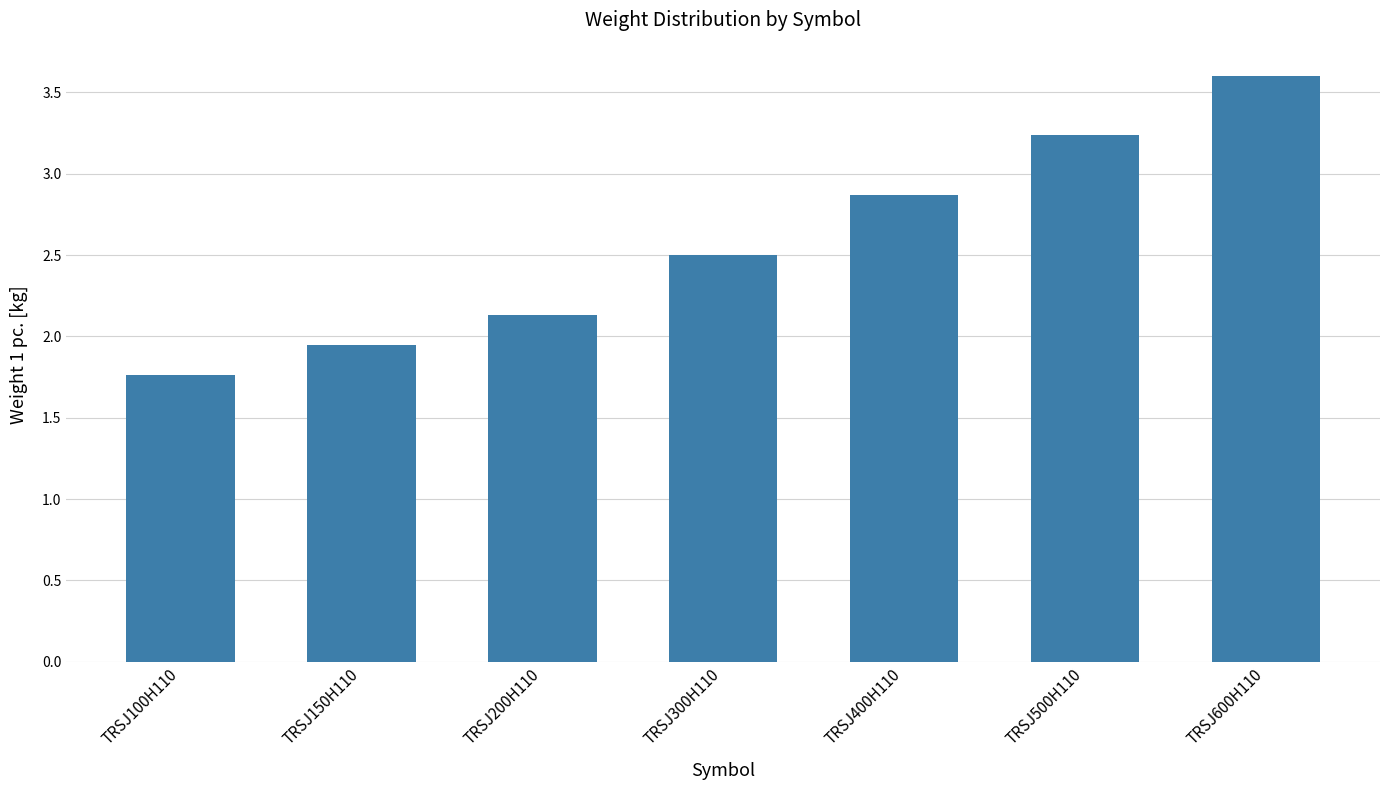

What is the change in value from TRSJ200H110 to TRSJ300H110?

+0.4